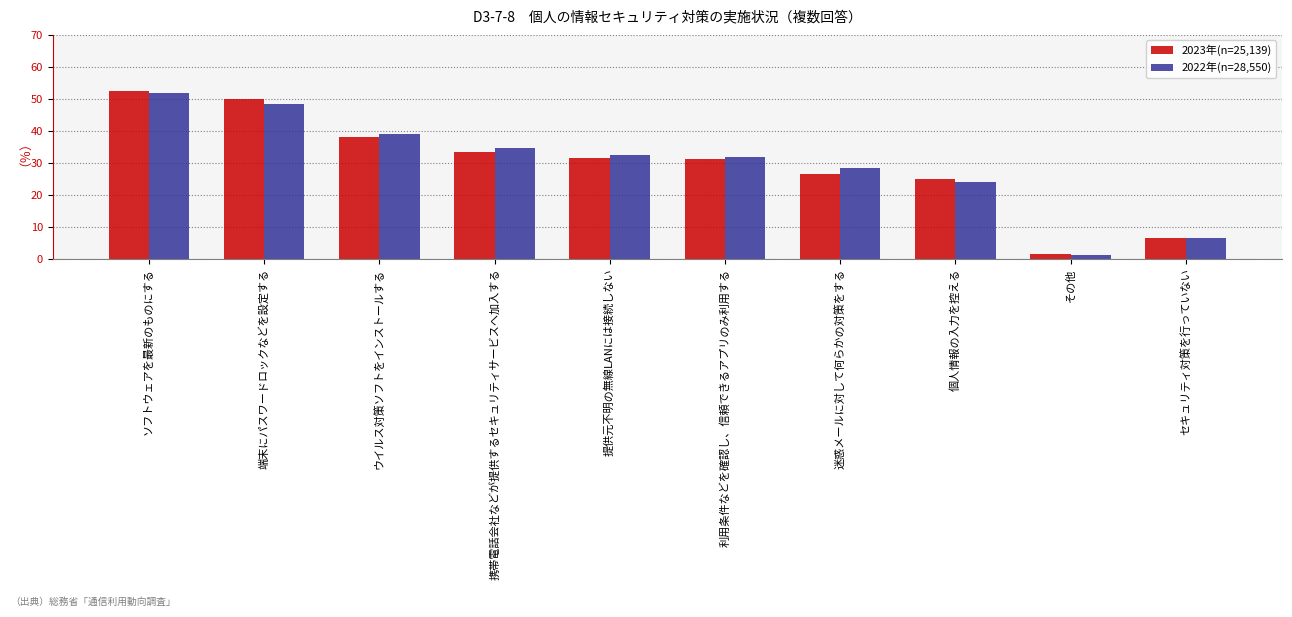

What is the sum of all 2022年(n=28,550) values?

298.9